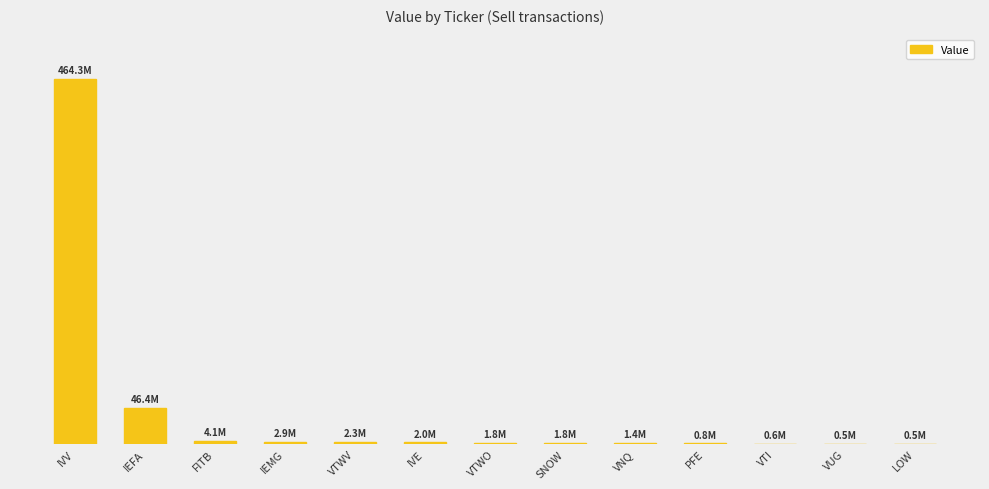

What is the difference between the values at SNOW and IVV?

462522200